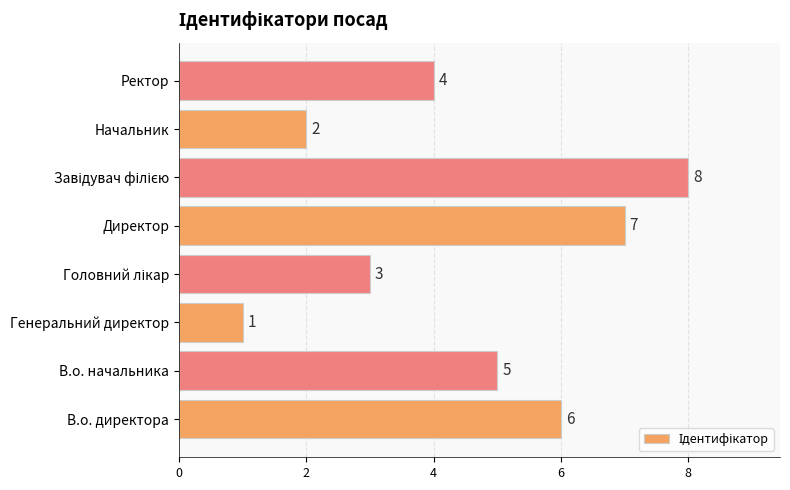

Is it true that the value at Директор is 3?

False